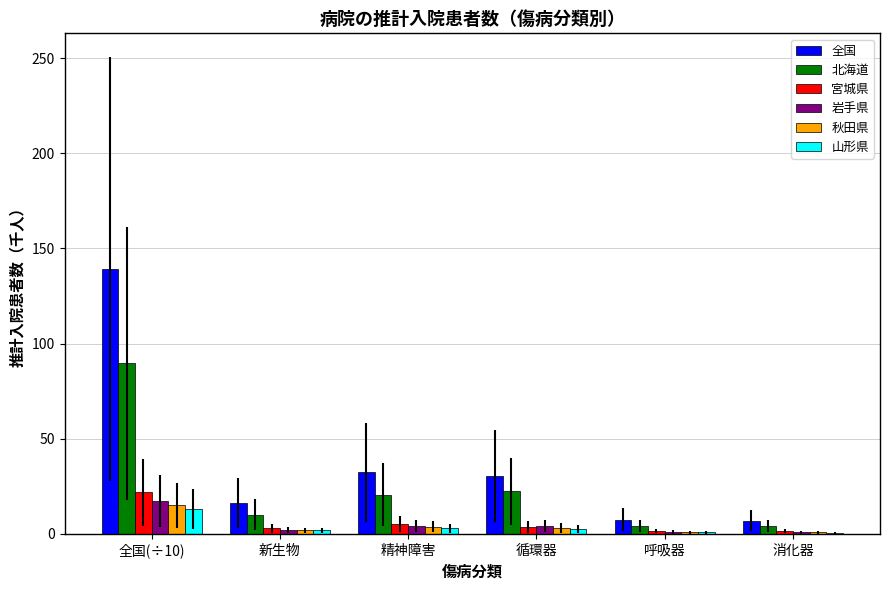

The value of 山形県 at 全国(÷10) is 13.1. True or false?

True